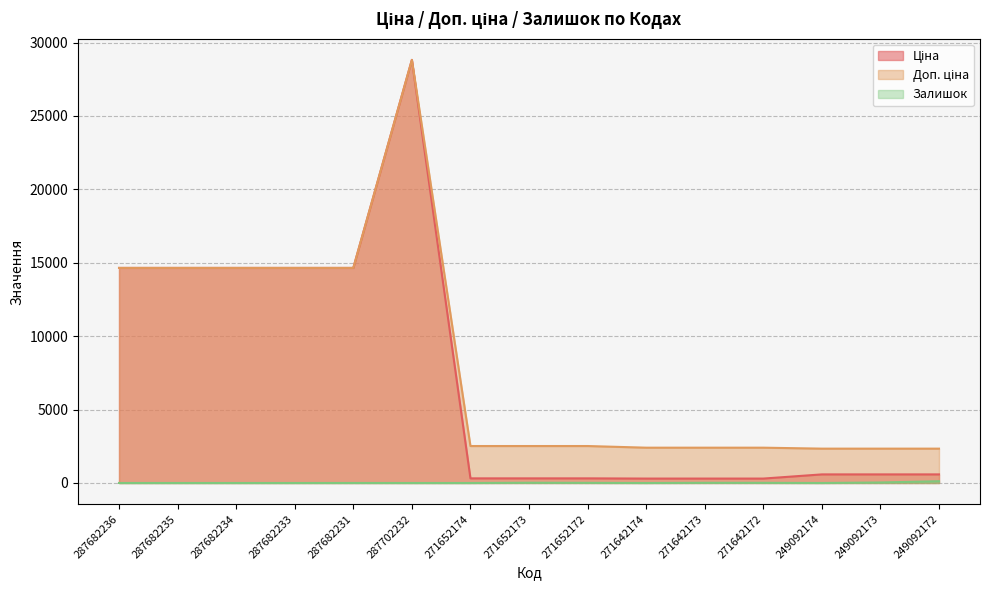

Does the chart display data point markers on the line(s)?

No